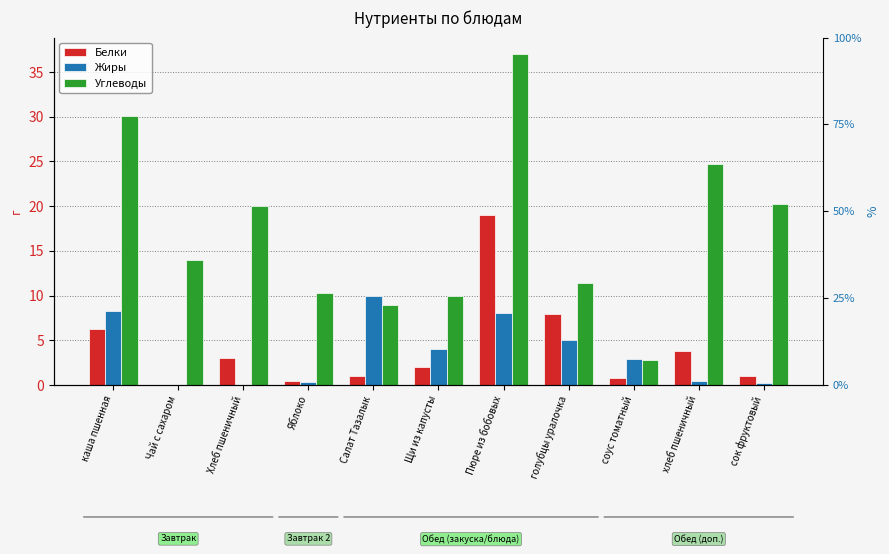

Reading left to right, list all the values displayed in this chart.

Белки: каша пшенная=6.3	Чай с сахаром=0.0	Хлеб пшеничный=3.0	Яблоко=0.4	Салат Тазалык=1.0	Щи из капусты=2.0	Пюре из бобовых=19.0	голубцы уралочка=7.9	соус томатный=0.8	хлеб пшеничный=3.9	сок фруктовый=1.0
Жиры: каша пшенная=8.3	Чай с сахаром=0.0	Хлеб пшеничный=0.0	Яблоко=0.3	Салат Тазалык=10.0	Щи из капусты=4.0	Пюре из бобовых=8.0	голубцы уралочка=5.1	соус томатный=2.9	хлеб пшеничный=0.4	сок фруктовый=0.2
Углеводы: каша пшенная=30.1	Чай с сахаром=14.0	Хлеб пшеничный=20.0	Яблоко=10.3	Салат Тазалык=9.0	Щи из капусты=10.0	Пюре из бобовых=37.0	голубцы уралочка=11.4	соус томатный=2.8	хлеб пшеничный=24.8	сок фруктовый=20.2